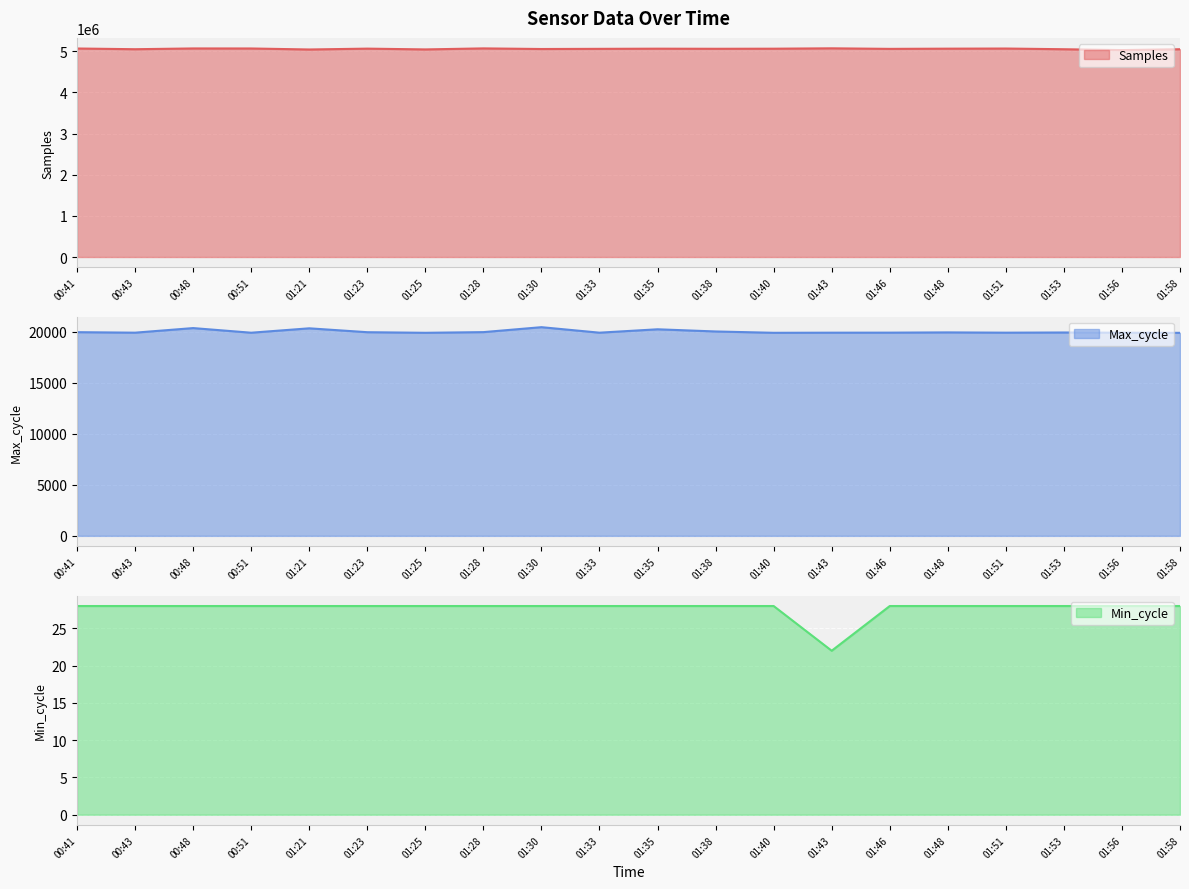

True or false: Max_cycle has a value of 33853 at 01:51.

False